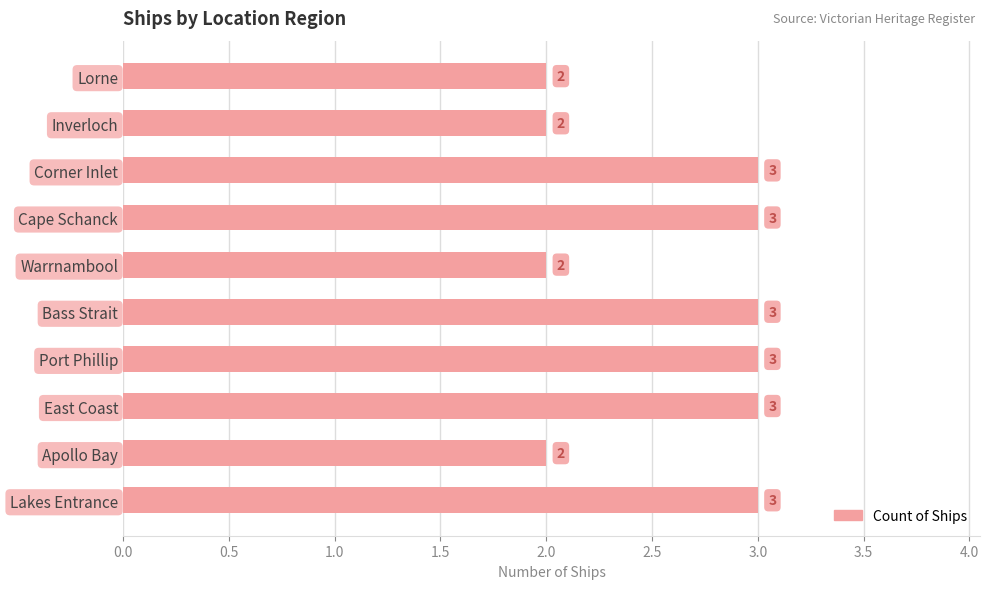

What is the ratio of the value at Lorne to the value at Bass Strait?

0.7